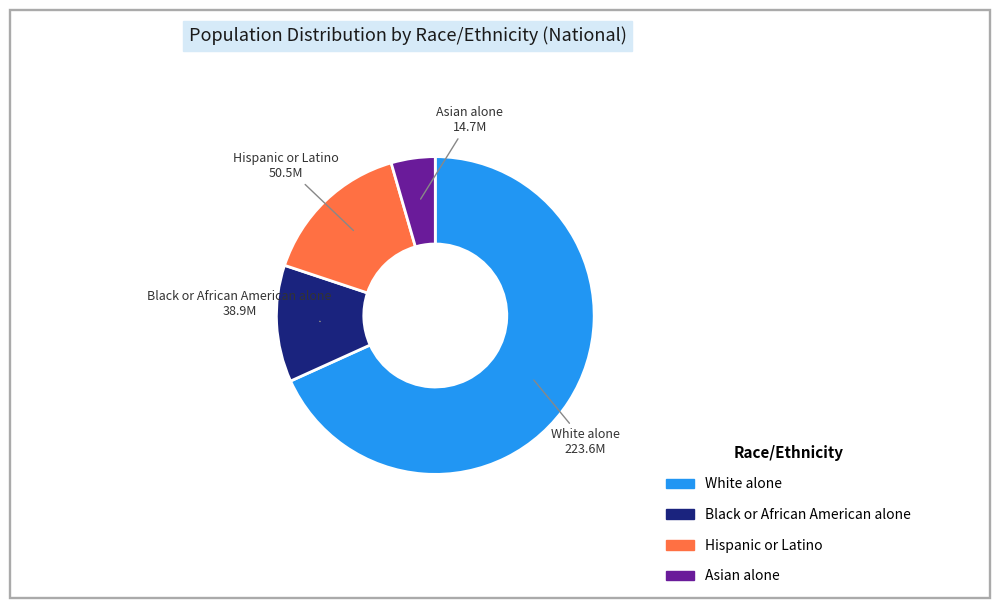

True or false: White alone accounts for 68% of the total.

True